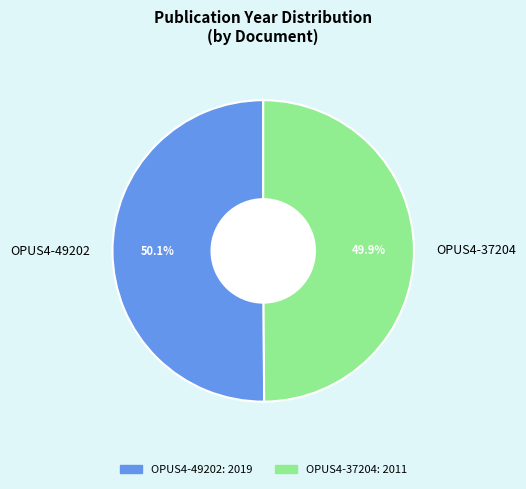

What is the ratio of the value at OPUS4-37204 to the value at OPUS4-49202?

1.0